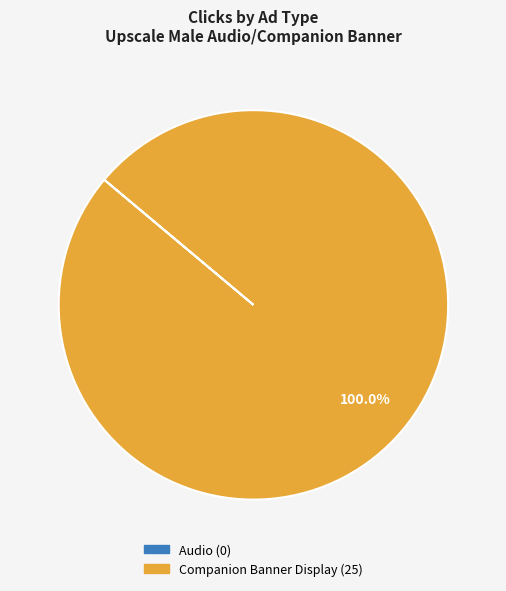

Which category has the biggest portion of the pie?

Companion Banner Display